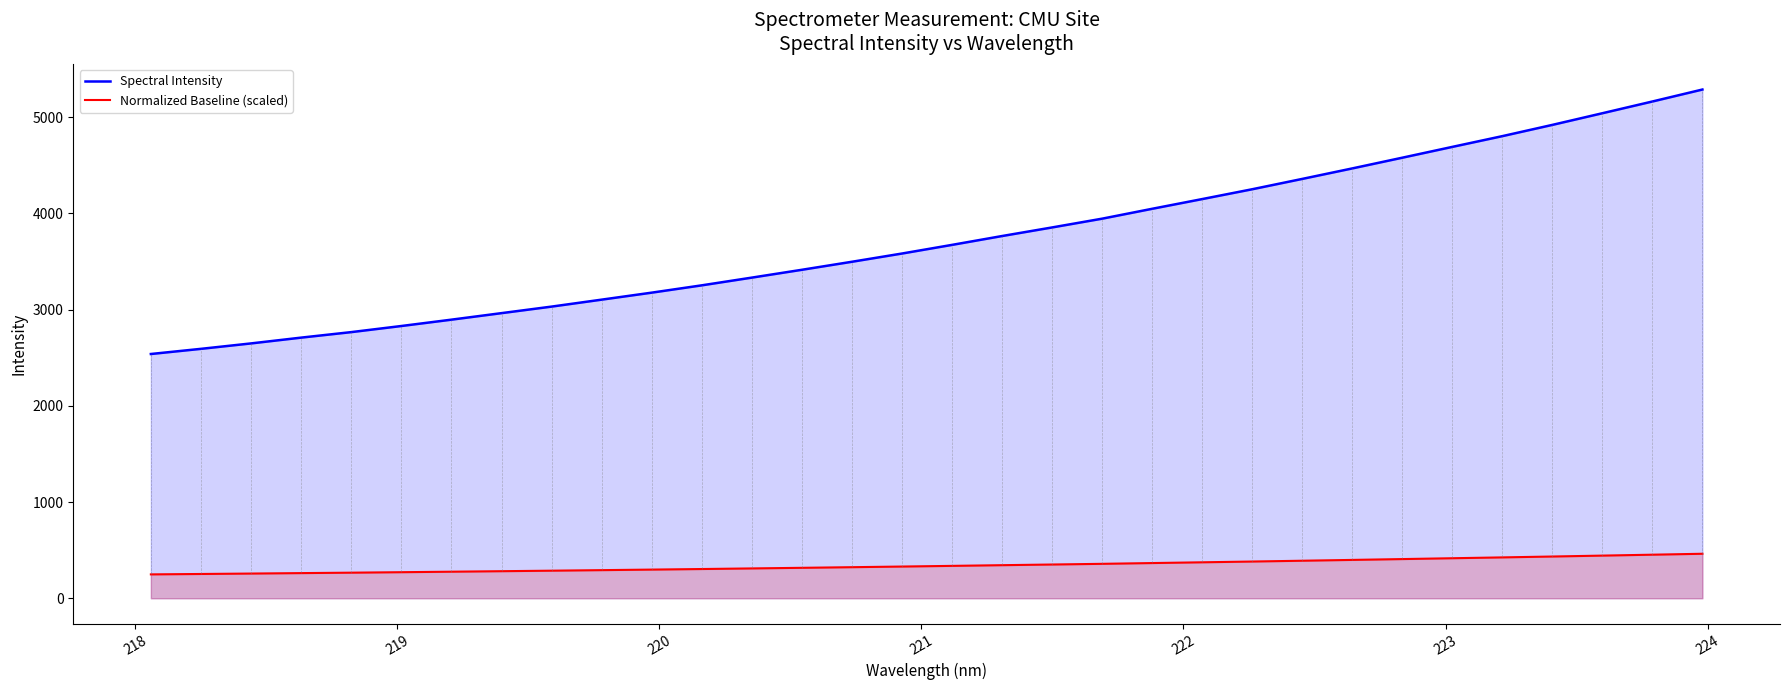

Which series has the largest total across all categories?

Spectral Intensity